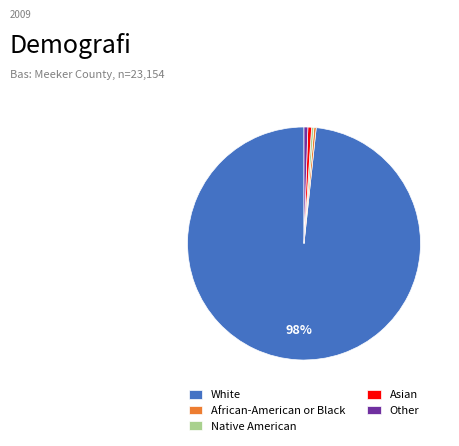

Count the number of slices in the pie.

5